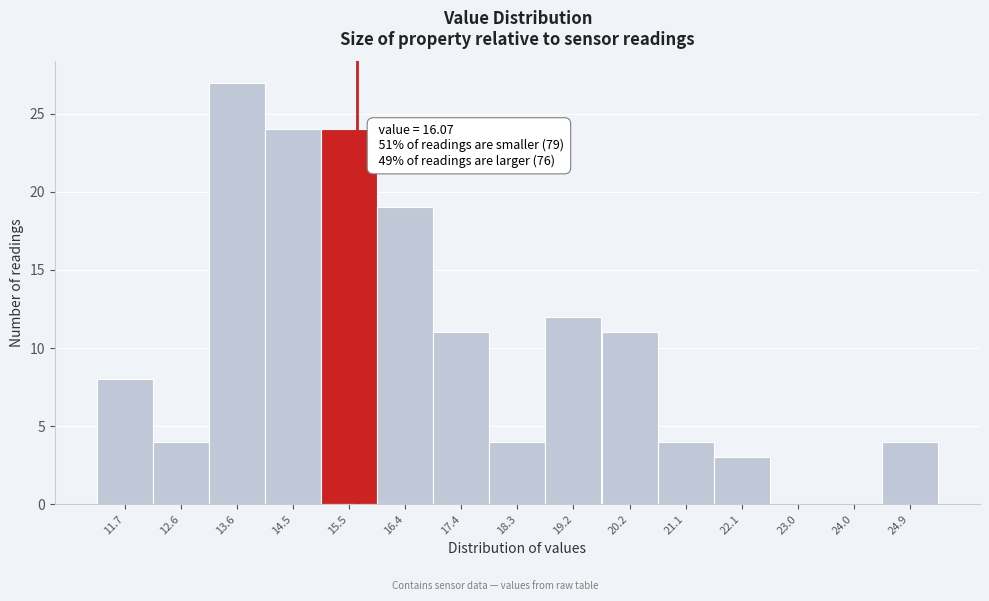

Reading right to left, transcribe all the data shown in this chart.

24.9=4	24.0=0	23.0=0	22.1=3	21.1=4	20.2=11	19.2=12	18.3=4	17.4=11	16.4=19	15.5=24	14.5=24	13.6=27	12.6=4	11.7=8